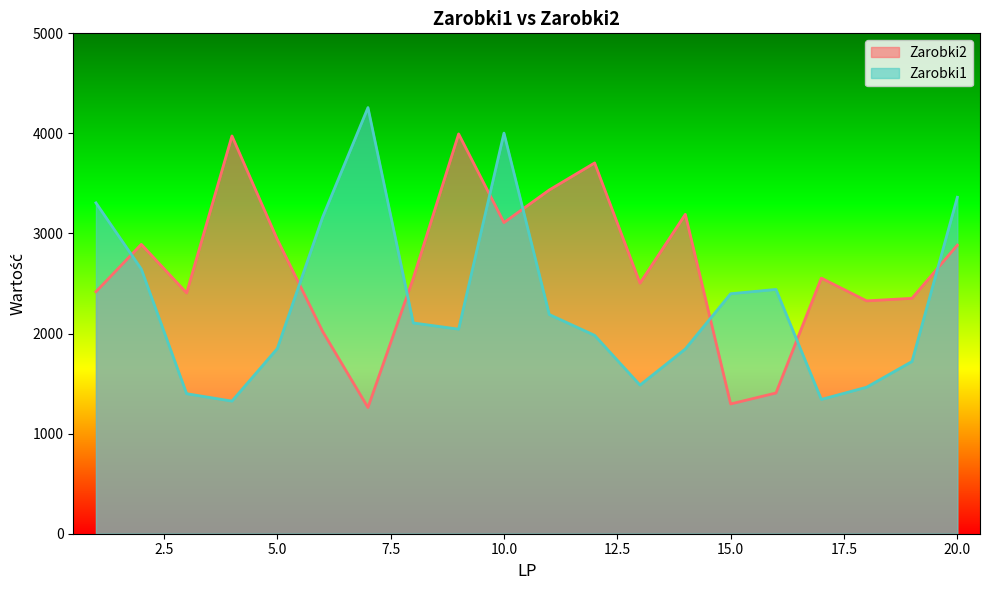

At which label is Zarobki1 closest to 2791?

2